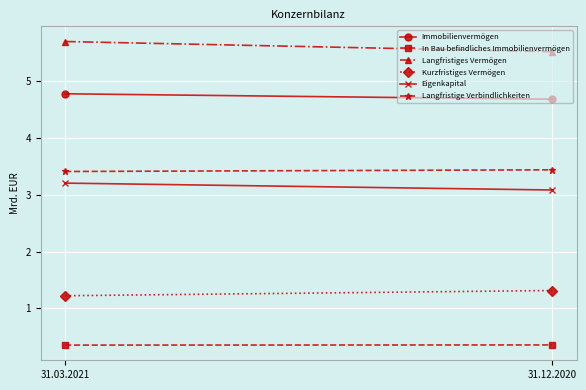

The Eigenkapital series shows 3.1 at 31.12.2020. True or false?

True